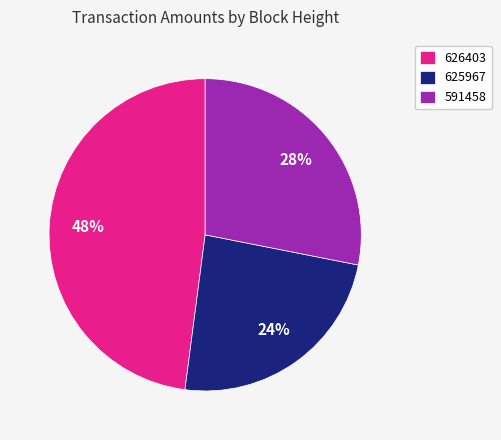

To the nearest percent, what portion does 626403 represent?

48%